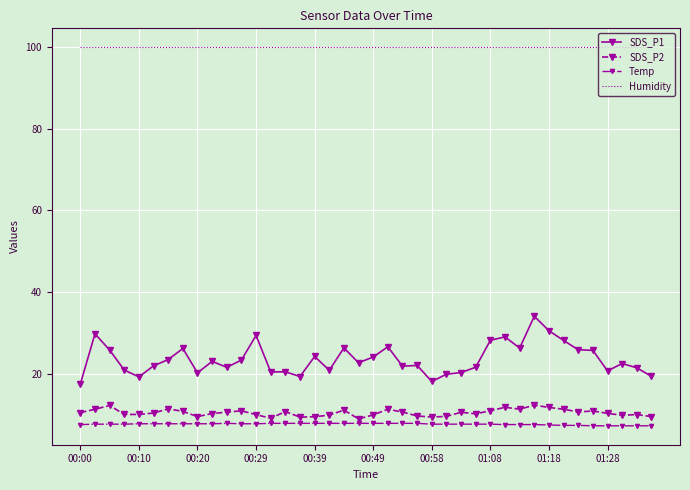

What is the difference between the maximum and minimum values in the SDS_P1 series?

16.6